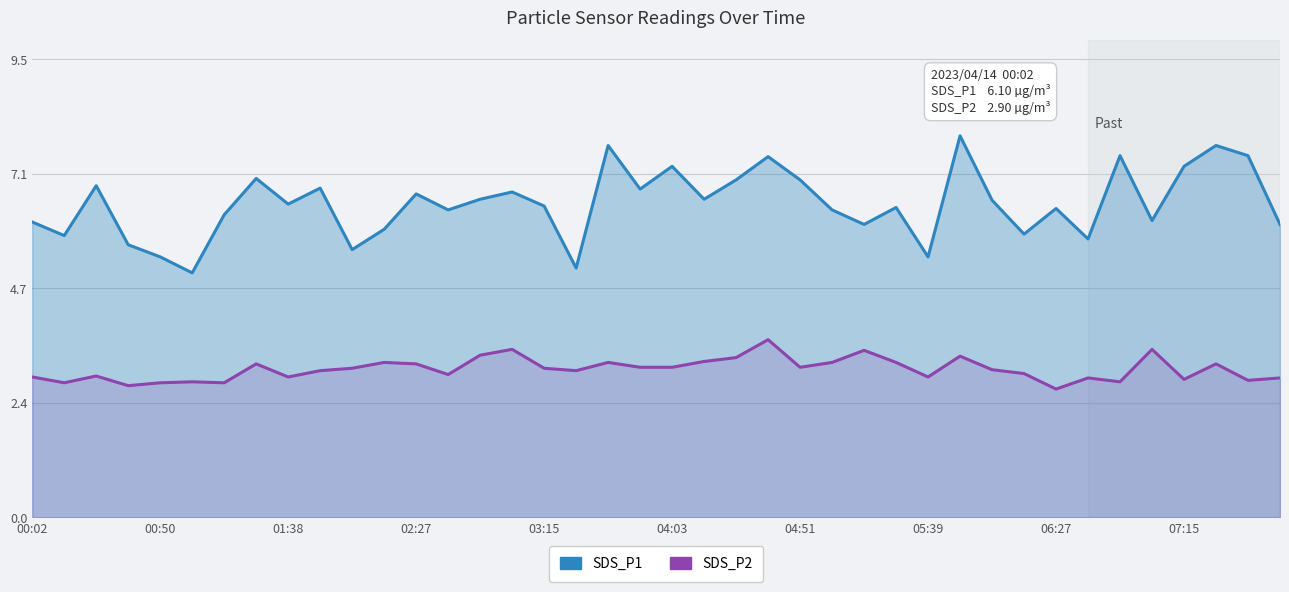

True or false: SDS_P1 has more than 1 points higher than both neighbors.

True